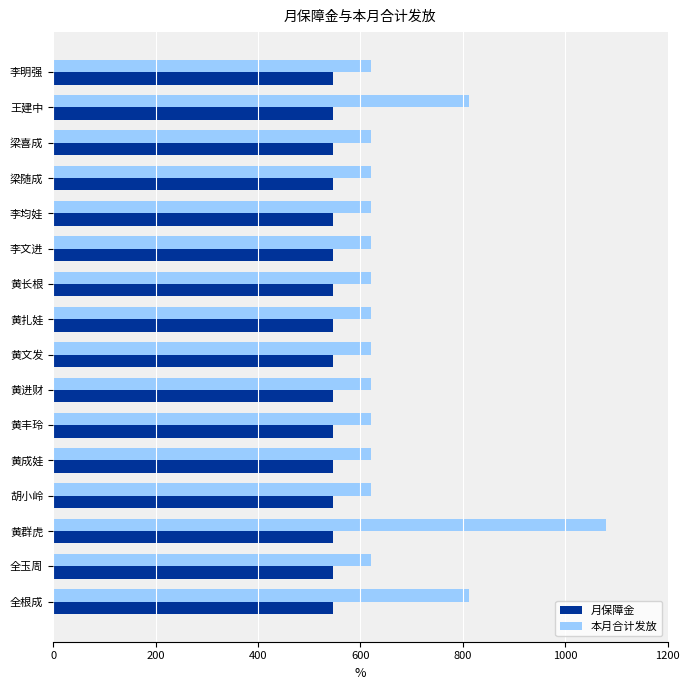

List the series in order of their overall mean, highest first.

本月合计发放, 月保障金